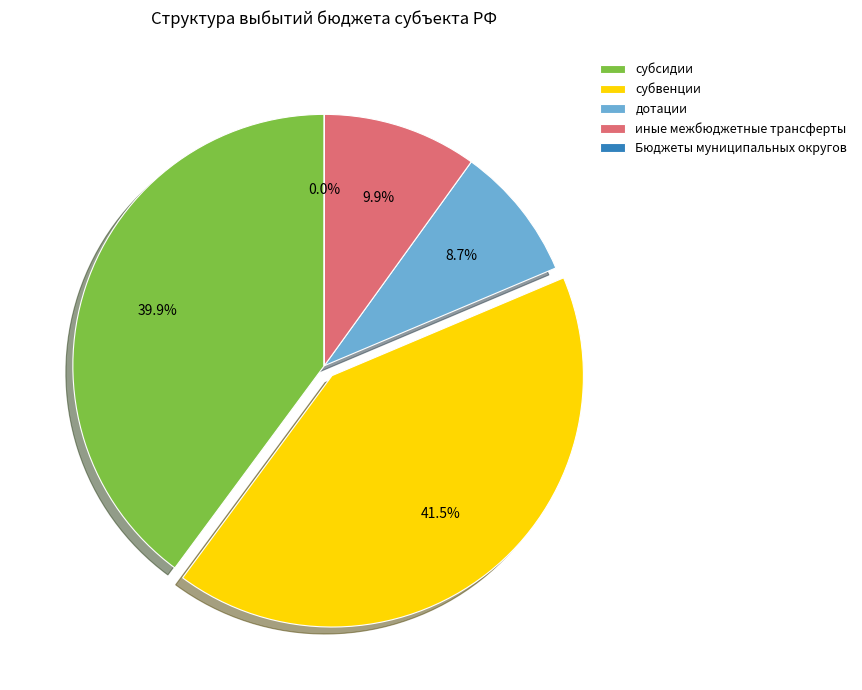

Which has a higher value, иные межбюджетные трансферты or субсидии?

субсидии